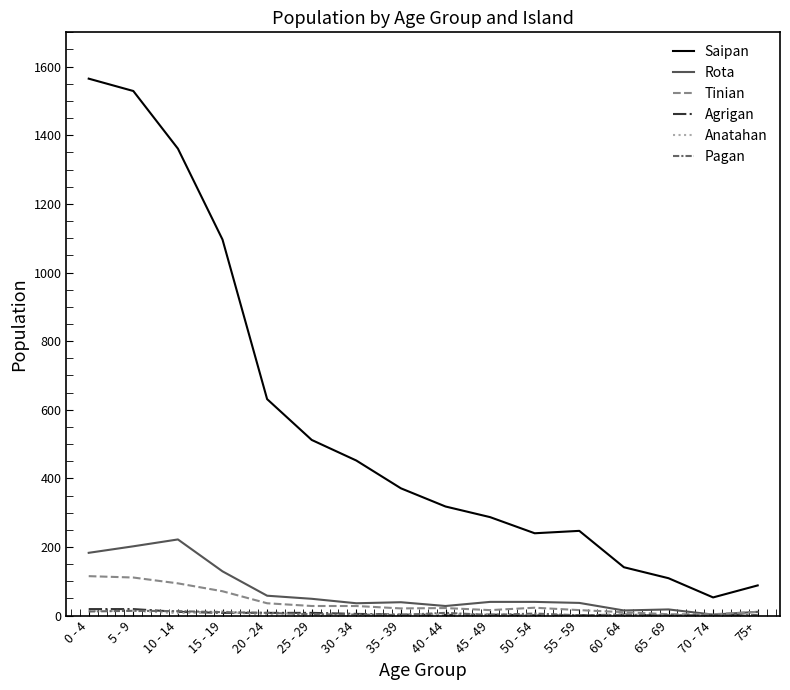

Which series changed the most between 55 - 59 and 75+?

Saipan